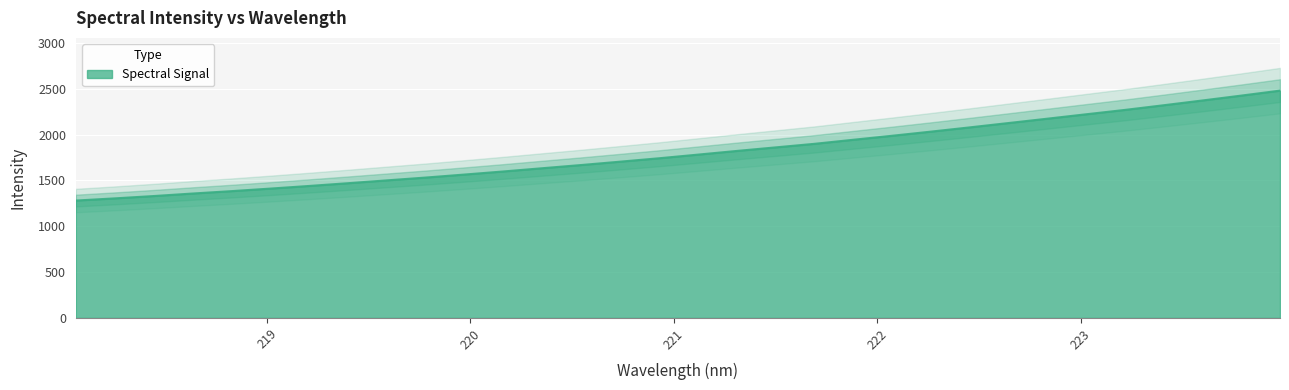

Does the chart display data point markers on the line(s)?

No